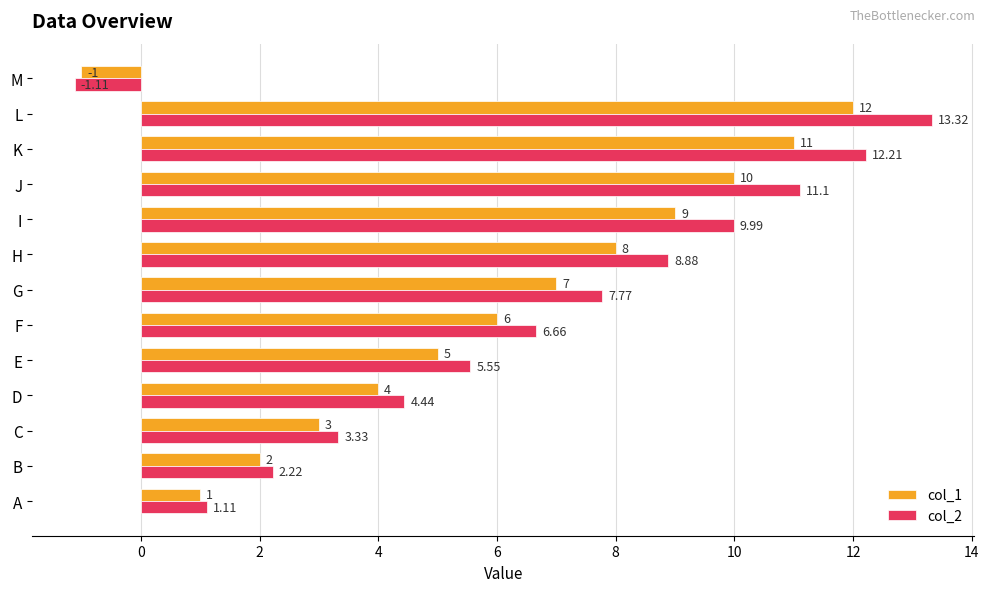

What is the difference between the second highest and minimum values in the col_1 series?

12.0